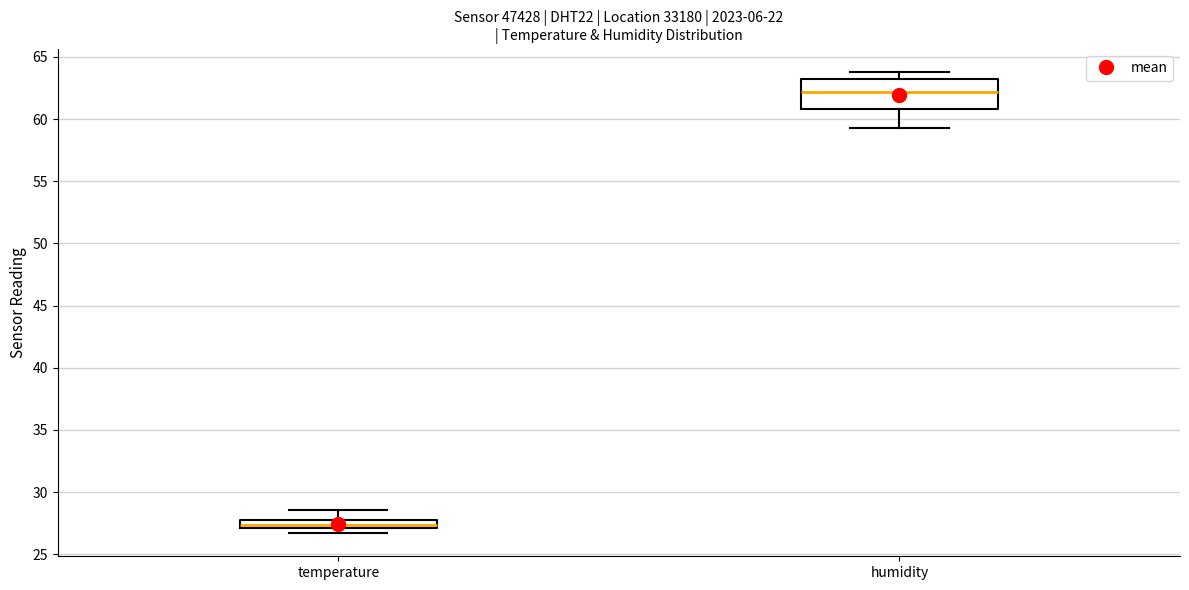

Where does the median line of the box for temperature sit on the y-axis? The values are not printed on the chart, so give them approximately, as read against the axis.

27.5